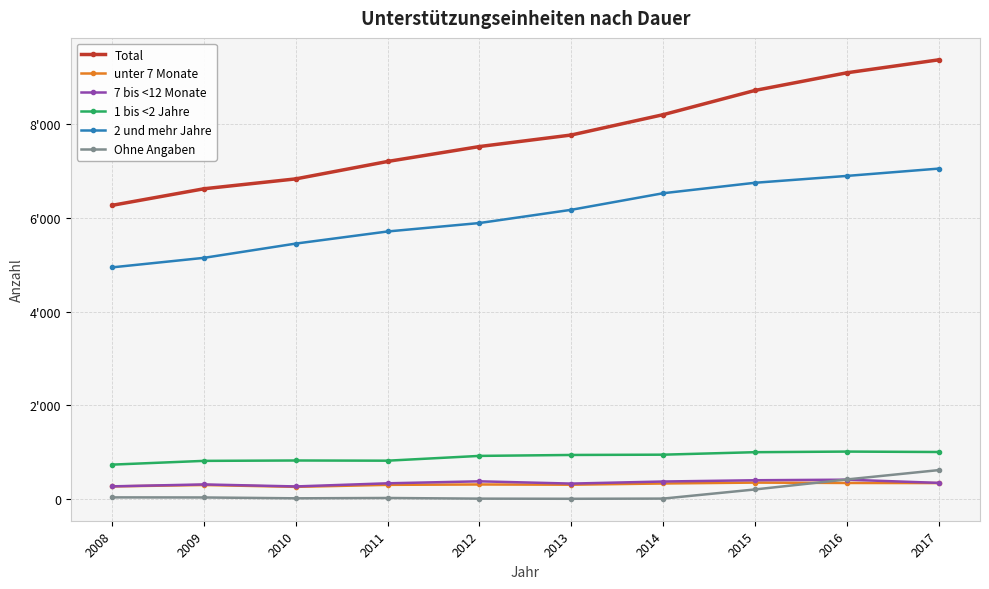

Reading left to right, extract all data points from this chart.

Total: 2008=6263	2009=6616	2010=6827	2011=7198	2012=7516	2013=7762	2014=8195	2015=8712	2016=9088	2017=9364
unter 7 Monate: 2008=272	2009=303	2010=263	2011=306	2012=314	2013=309	2014=335	2015=354	2016=346	2017=344
7 bis <12 Monate: 2008=274	2009=315	2010=272	2011=339	2012=381	2013=333	2014=377	2015=404	2016=416	2017=348
1 bis <2 Jahre: 2008=737	2009=817	2010=825	2011=821	2012=923	2013=943	2014=949	2015=1002	2016=1015	2017=1006
2 und mehr Jahre: 2008=4941	2009=5144	2010=5448	2011=5706	2012=5886	2013=6168	2014=6521	2015=6744	2016=6890	2017=7046
Ohne Angaben: 2008=39	2009=37	2010=19	2011=26	2012=12	2013=9	2014=13	2015=208	2016=421	2017=620